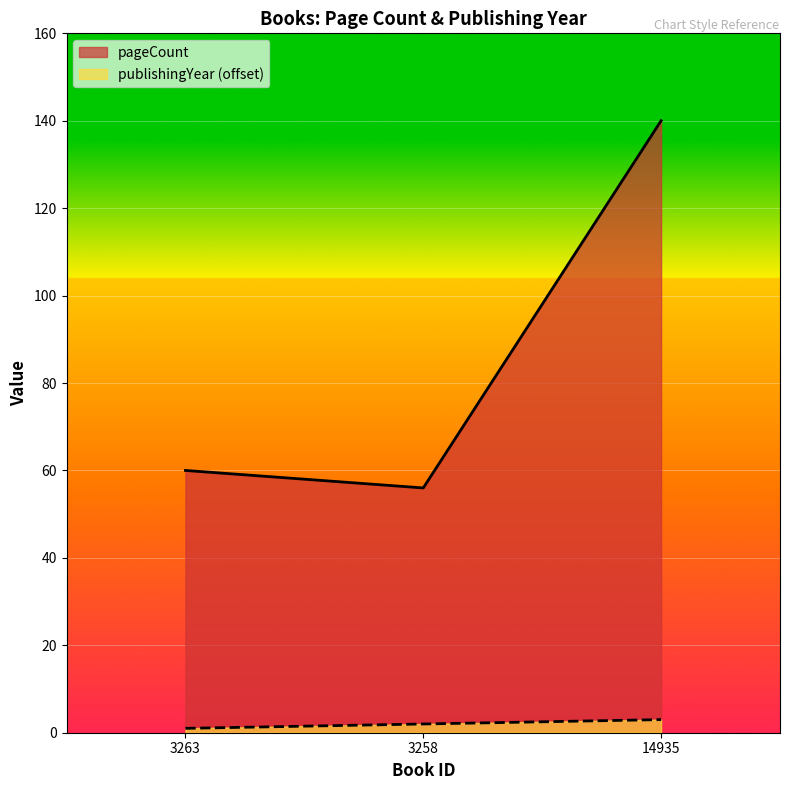

Rank the series by their average value, from highest to lowest.

pageCount, publishingYear (offset)